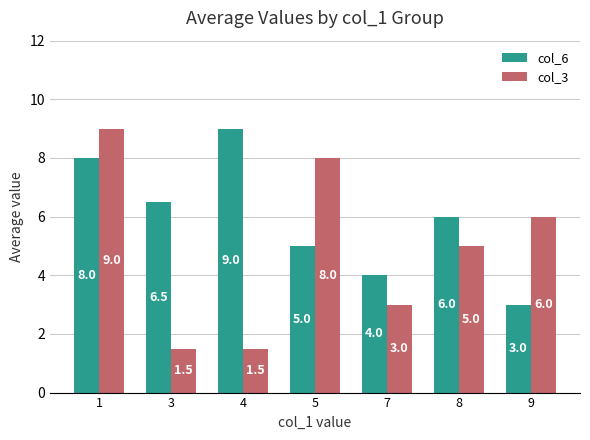

Which series has the largest total across all categories?

col_6